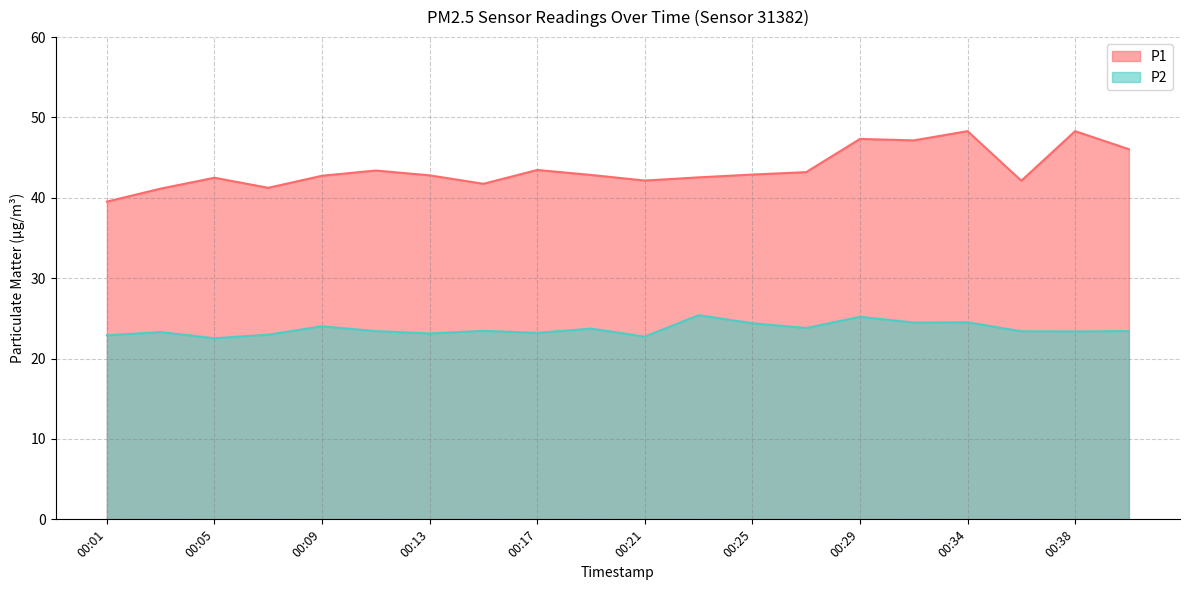

At how many categories does at least one series exceed 31?

20